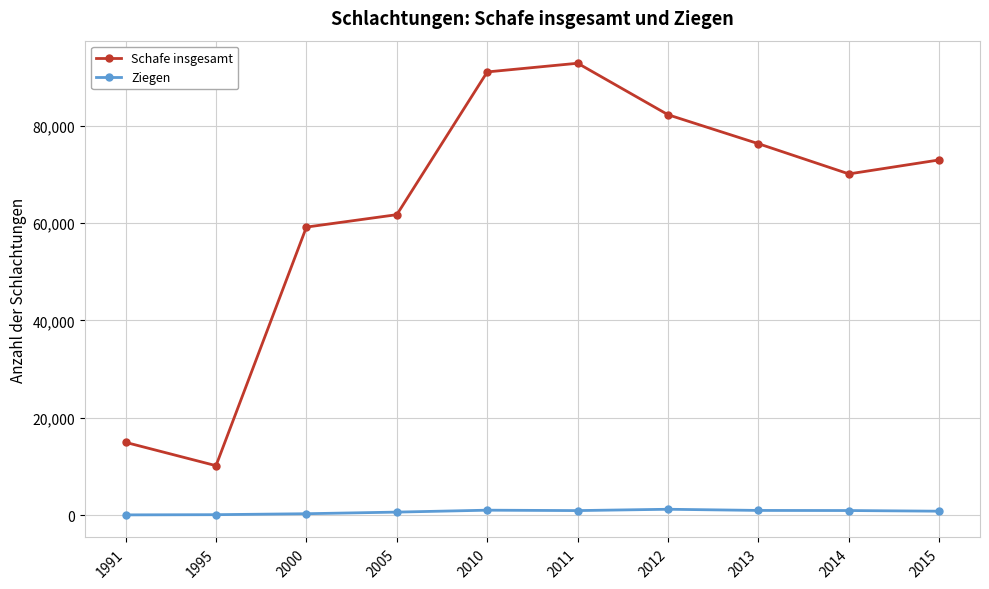

What is the difference between the Schafe insgesamt values at 2014 and 2015?

2878